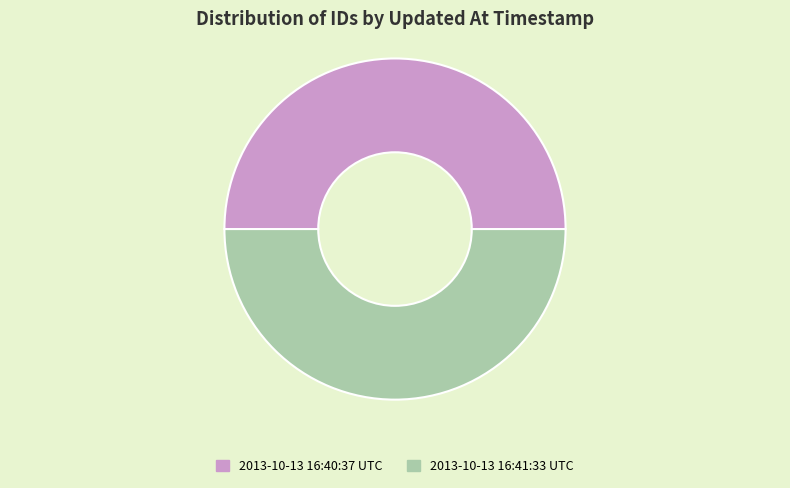

Combined, do 2013-10-13 16:41:33 UTC and 2013-10-13 16:40:37 UTC account for over 50%?

Yes